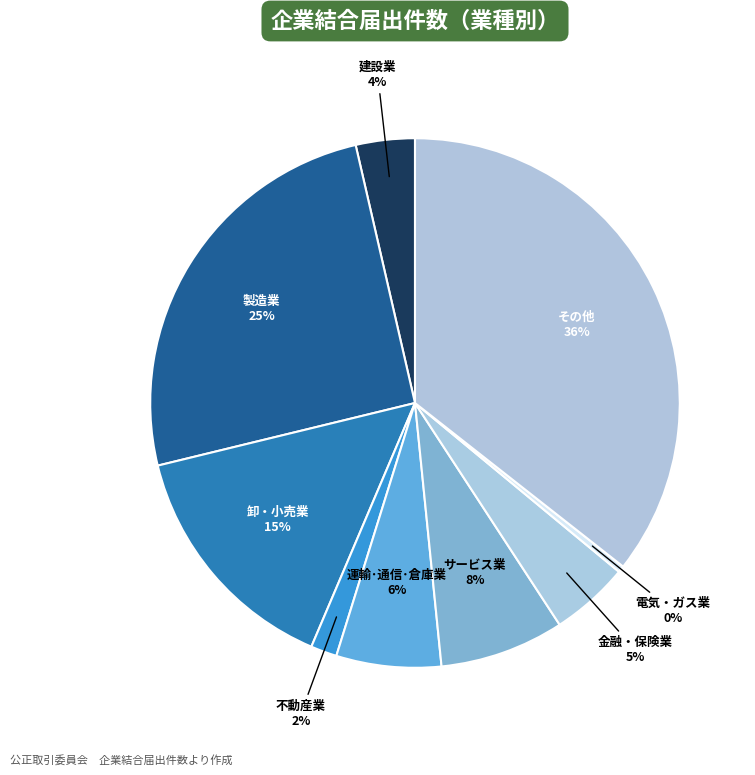

Count the number of slices in the pie.

9